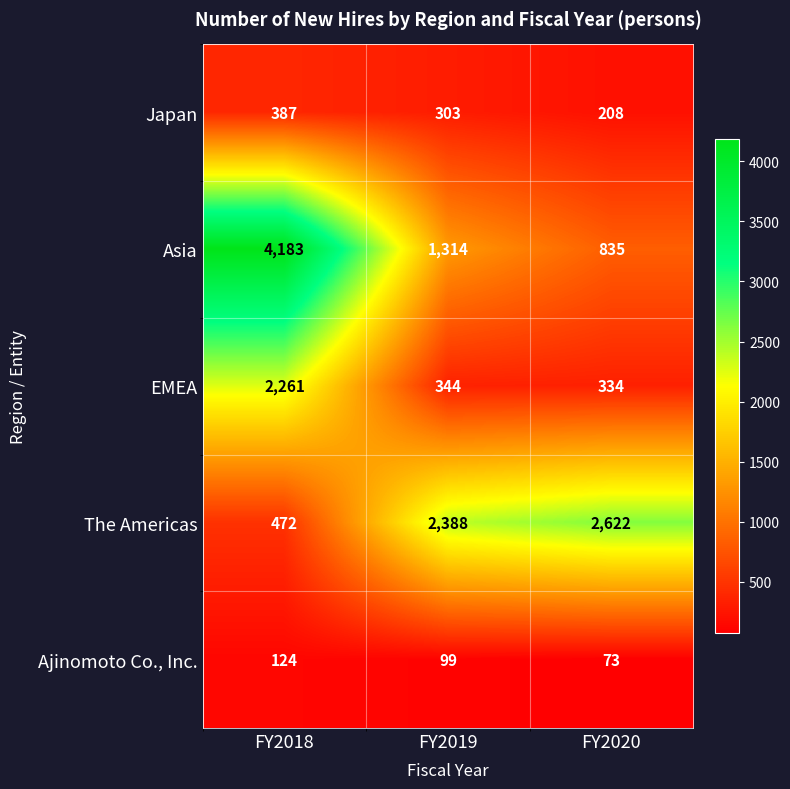

Reading left to right, extract all data points from this chart.

Japan: 387	303	208
Asia: 4183	1314	835
EMEA: 2261	344	334
The Americas: 472	2388	2622
Ajinomoto Co., Inc.: 124	99	73